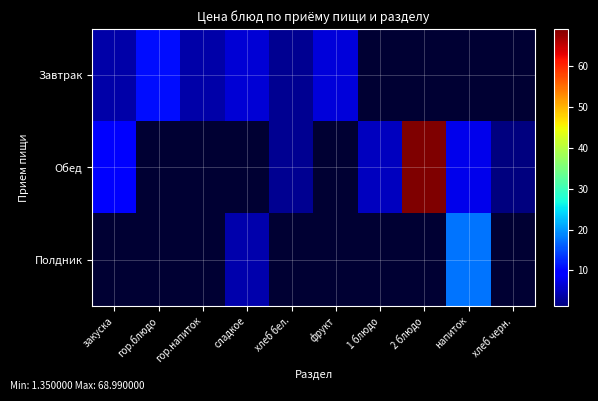

Count the number of categories in the chart.

10